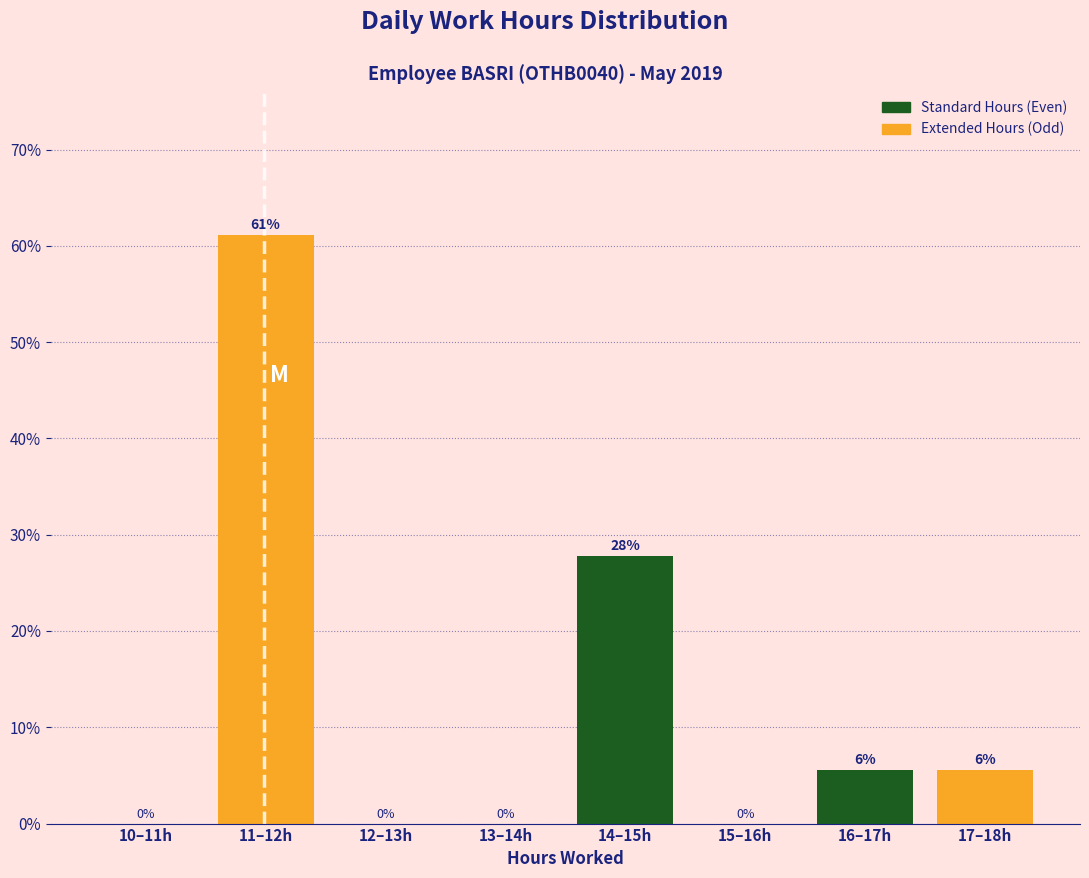

What is the maximum value shown in the chart?

61.1